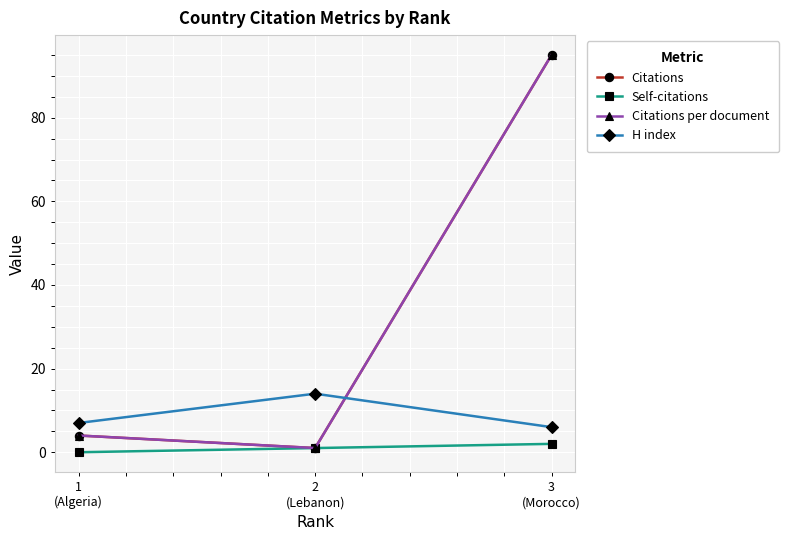

Does the chart have visible grid lines?

Yes